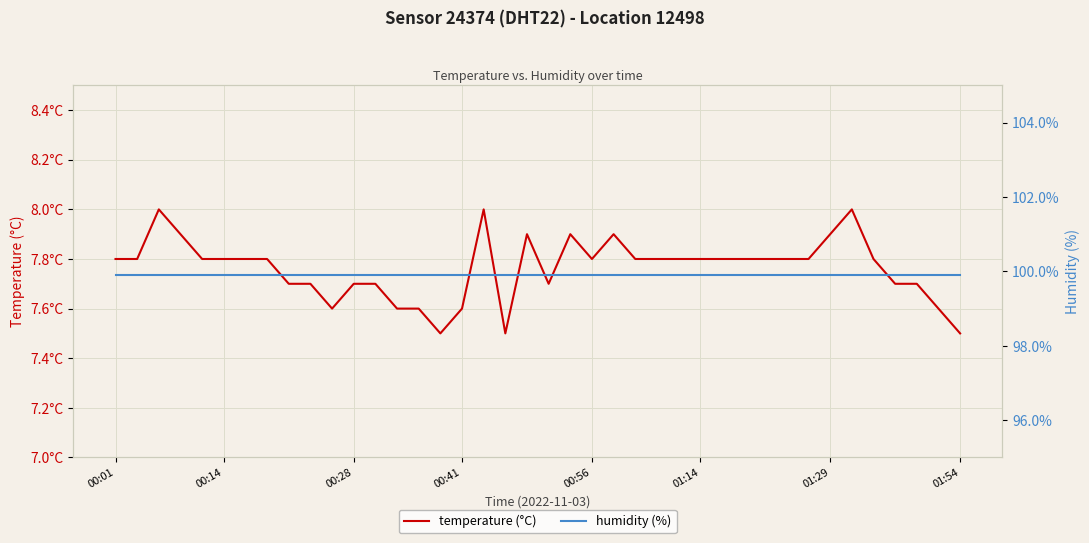

What is the minimum value for temperature (°C)?

7.5